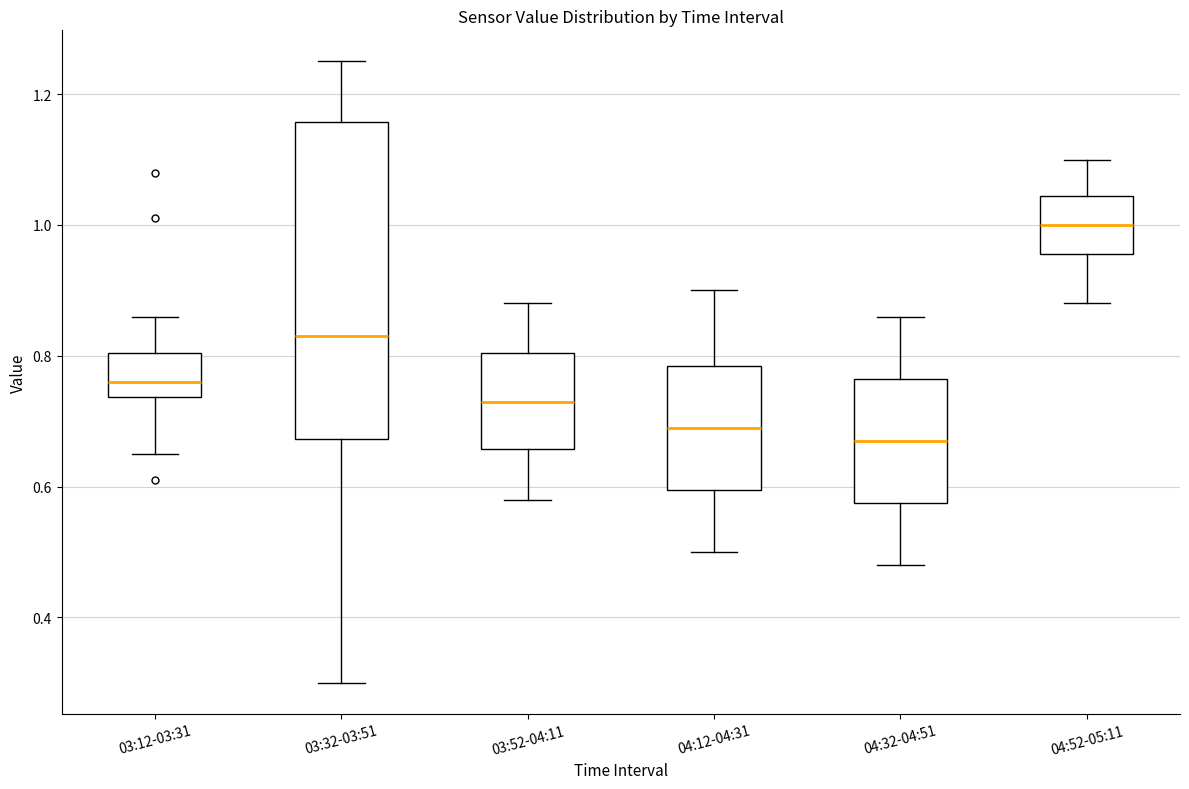

Reading left to right, read every box against the y-axis: the position of its median line, the range the box covers, and the ends of its whiskers. The values are not printed on the chart, so give them approximately, as read against the axis.

03:12-03:31: median 0.76, box 0.74 to 0.80, whiskers 0.66 to 0.86
03:32-03:51: median 0.84, box 0.68 to 1.16, whiskers 0.30 to 1.26
03:52-04:11: median 0.74, box 0.66 to 0.80, whiskers 0.58 to 0.88
04:12-04:31: median 0.70, box 0.60 to 0.78, whiskers 0.50 to 0.90
04:32-04:51: median 0.68, box 0.58 to 0.76, whiskers 0.48 to 0.86
04:52-05:11: median 1.00, box 0.96 to 1.04, whiskers 0.88 to 1.10